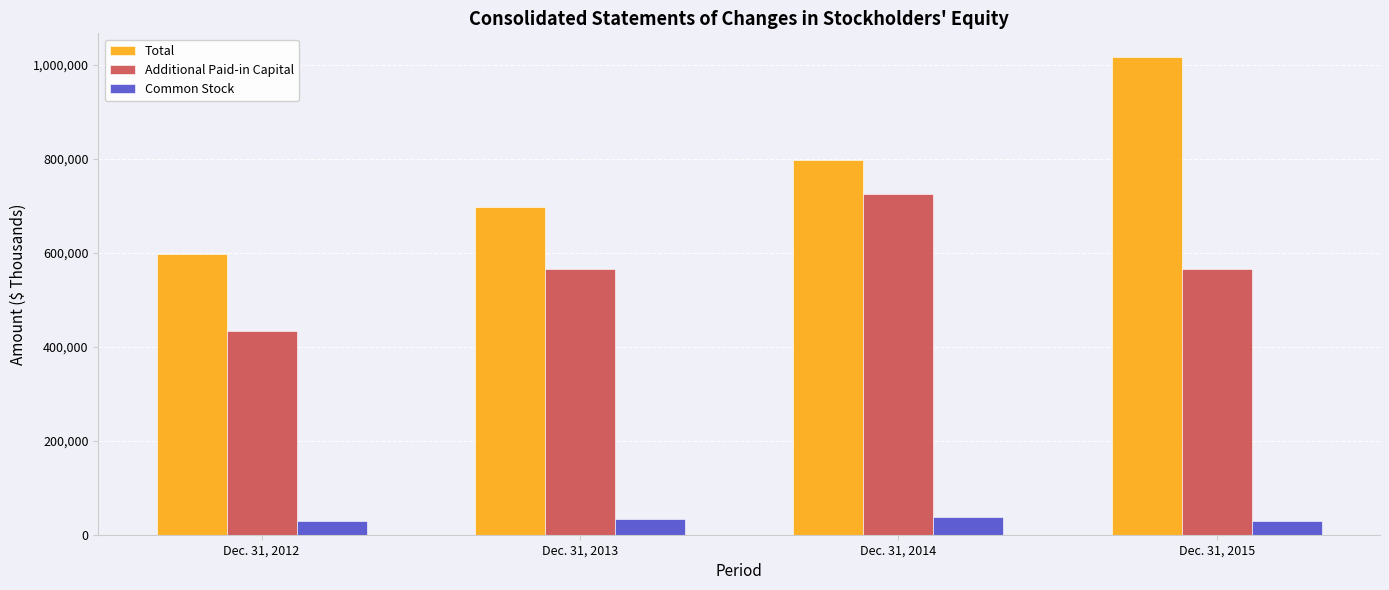

True or false: Total has a value of 1116312 at Dec. 31, 2013.

False